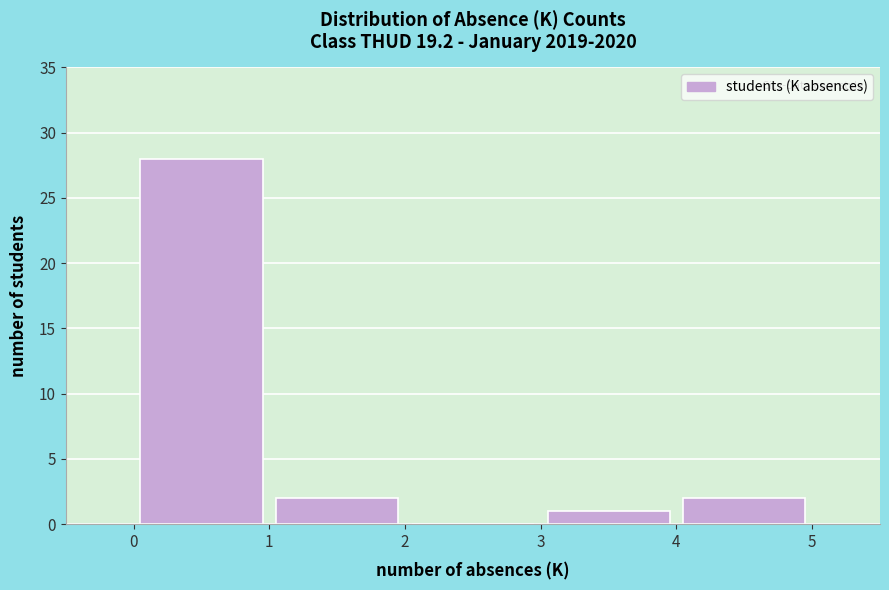

Reading left to right, transcribe this chart: for each bar, give the range it covers on the x-axis and its height. The values are not printed on the chart, so give them approximately, as read against the axis.

0 to 1: 28
1 to 2: 2
2 to 3: 0
3 to 4: 1
4 to 5: 2